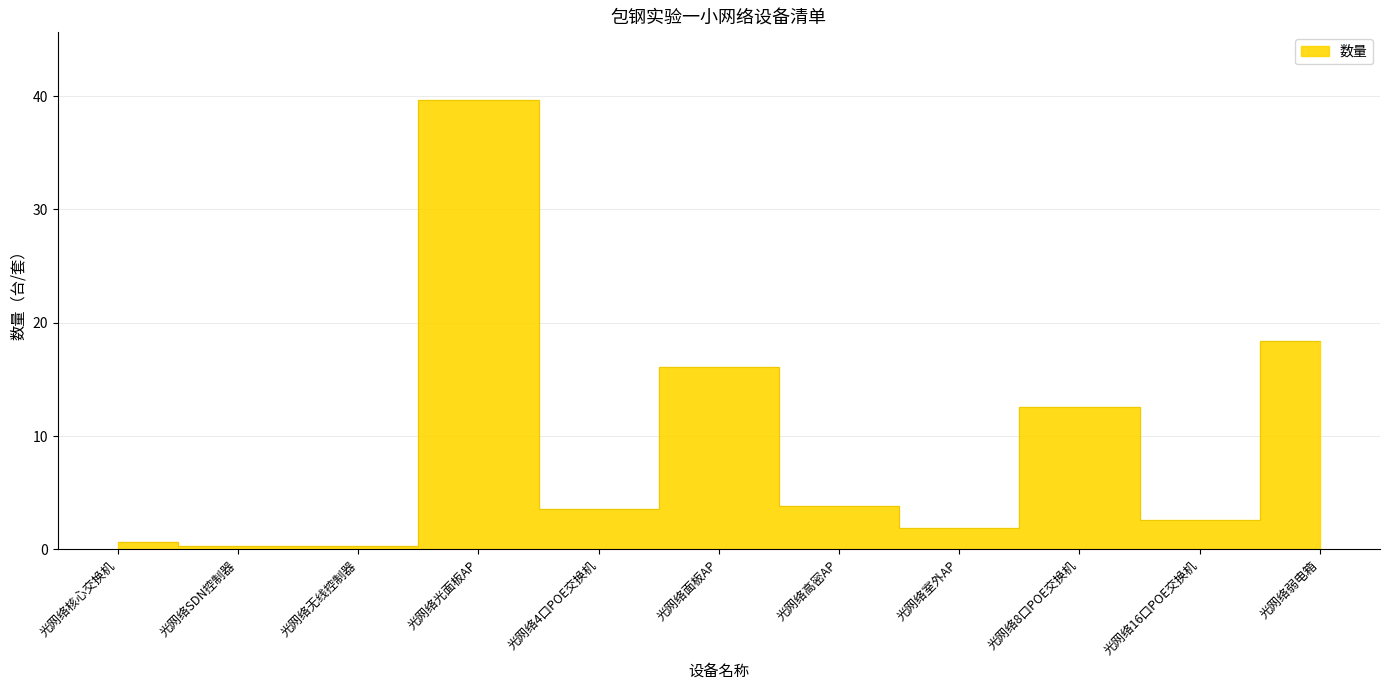

List the labels in order of value, largest first.

光网络光面板AP, 光网络弱电箱, 光网络面板AP, 光网络8口POE交换机, 光网络高密AP, 光网络4口POE交换机, 光网络16口POE交换机, 光网络室外AP, 光网络核心交换机, 光网络SDN控制器, 光网络无线控制器